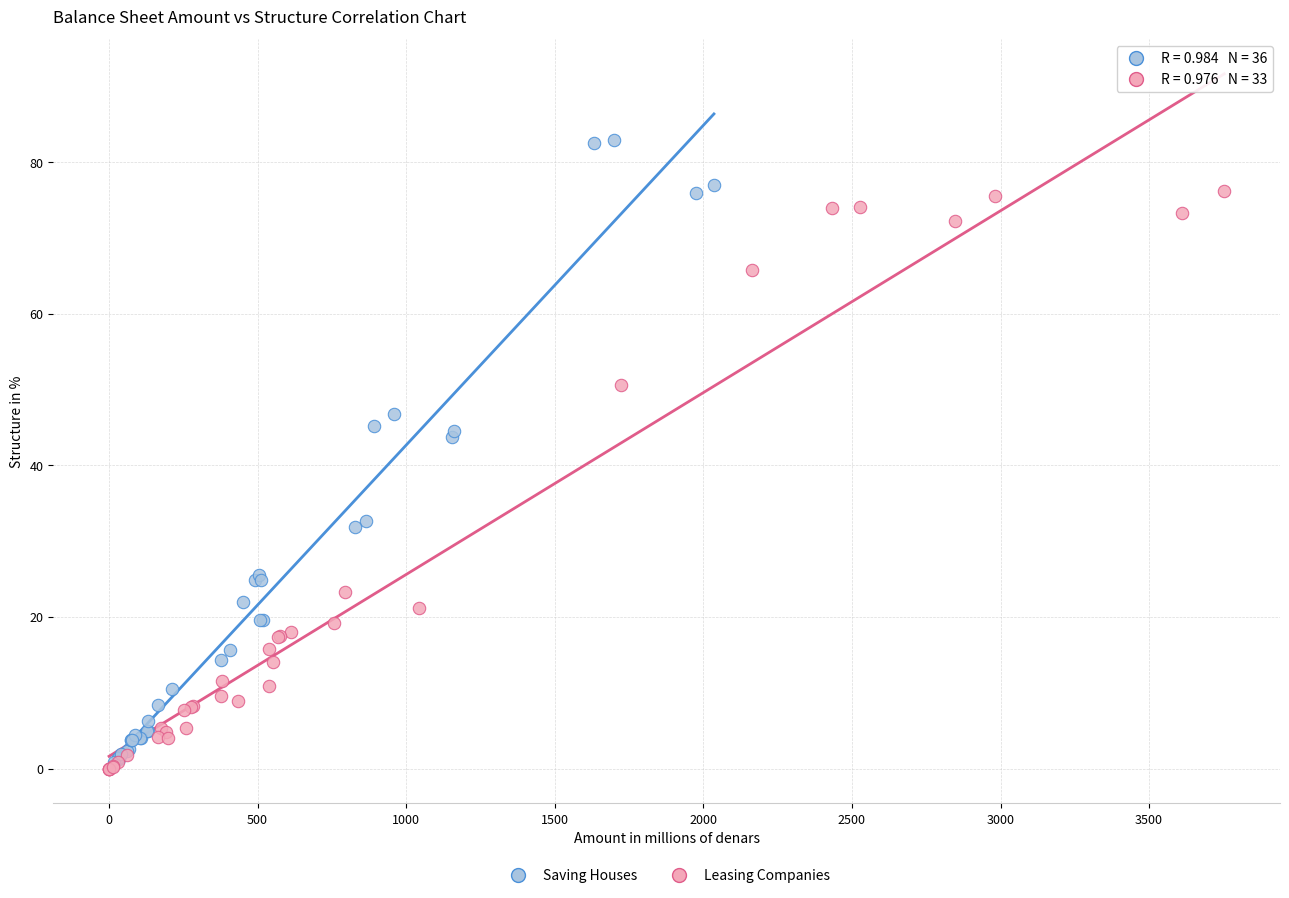

Which series has the widest spread of Y values?

Saving Houses